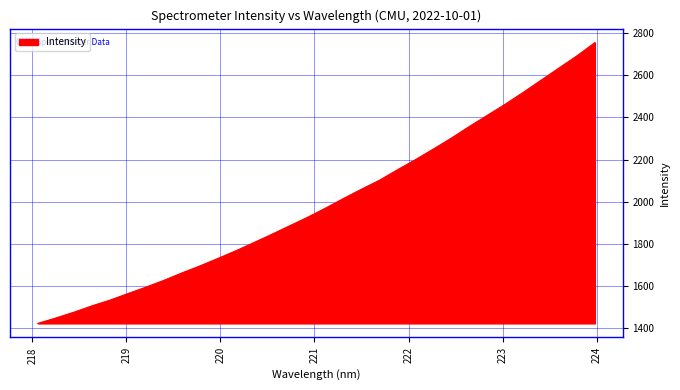

Reading right to left, transcribe all the data shown in this chart.

2755.0	2692.4	2634.7	2576.7	2518.7	2462.6	2409.8	2356.9	2301.8	2250.0	2199.5	2151.6	2101.9	2059.5	2015.4	1969.8	1926.3	1885.6	1845.0	1805.6	1766.9	1730.5	1695.0	1661.7	1626.7	1594.5	1563.8	1532.8	1505.6	1475.6	1448.2	1422.6